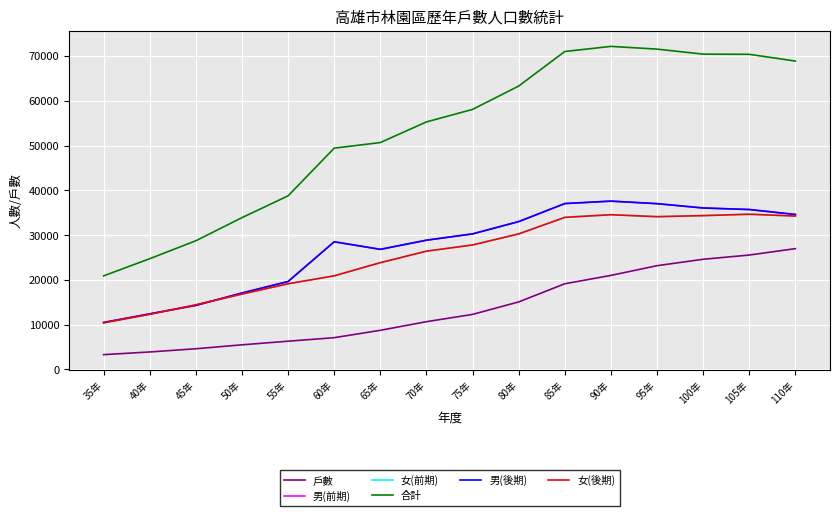

Does the chart have visible grid lines?

Yes